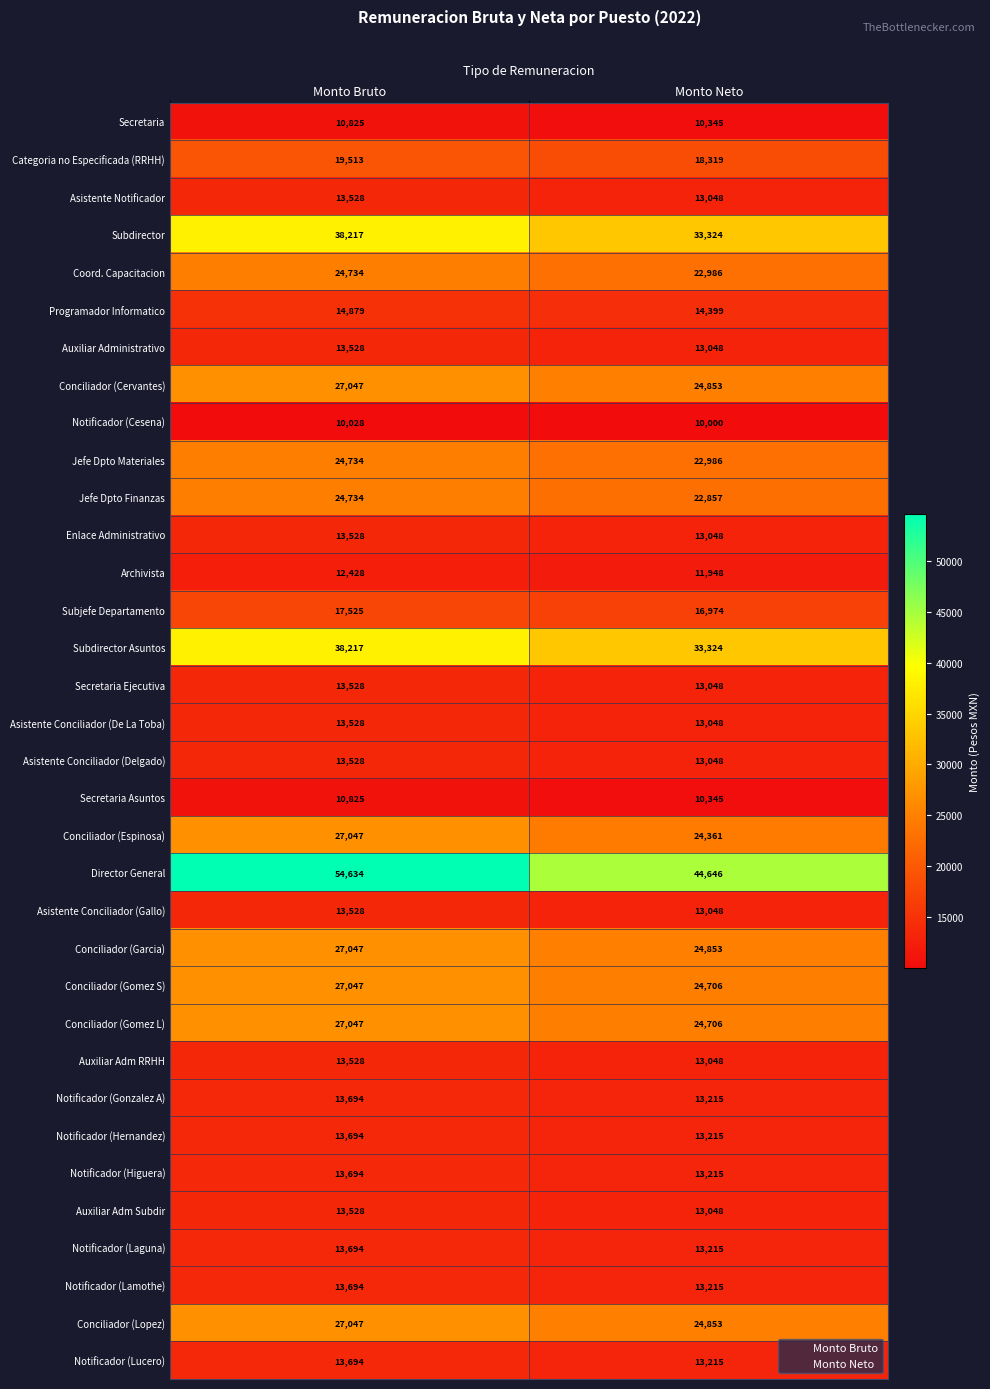

Which label corresponds to the largest value in the chart?

Monto Bruto